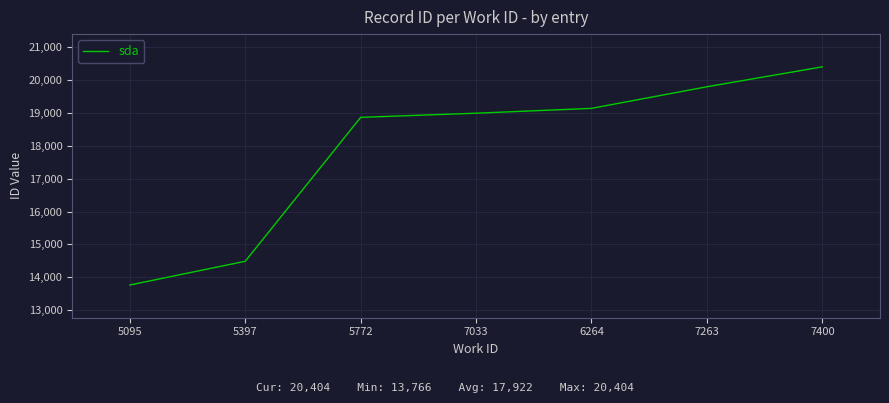

Which has a higher value, 7033 or 5397?

7033